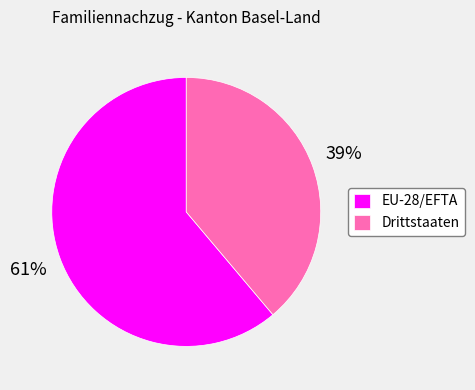

Which slice is the largest?

EU-28/EFTA